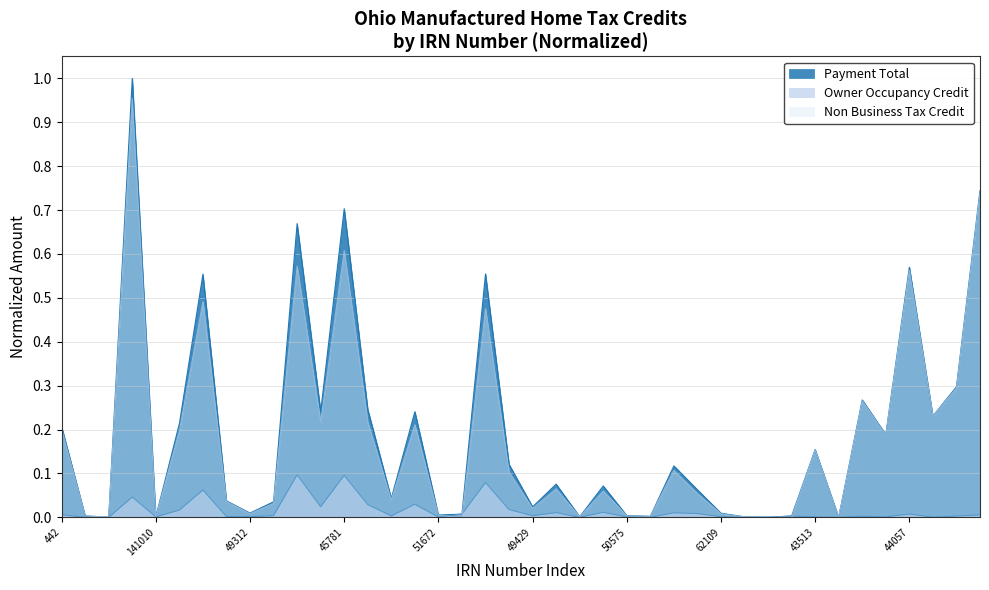

How many values in Owner Occupancy Credit are above zero?

35